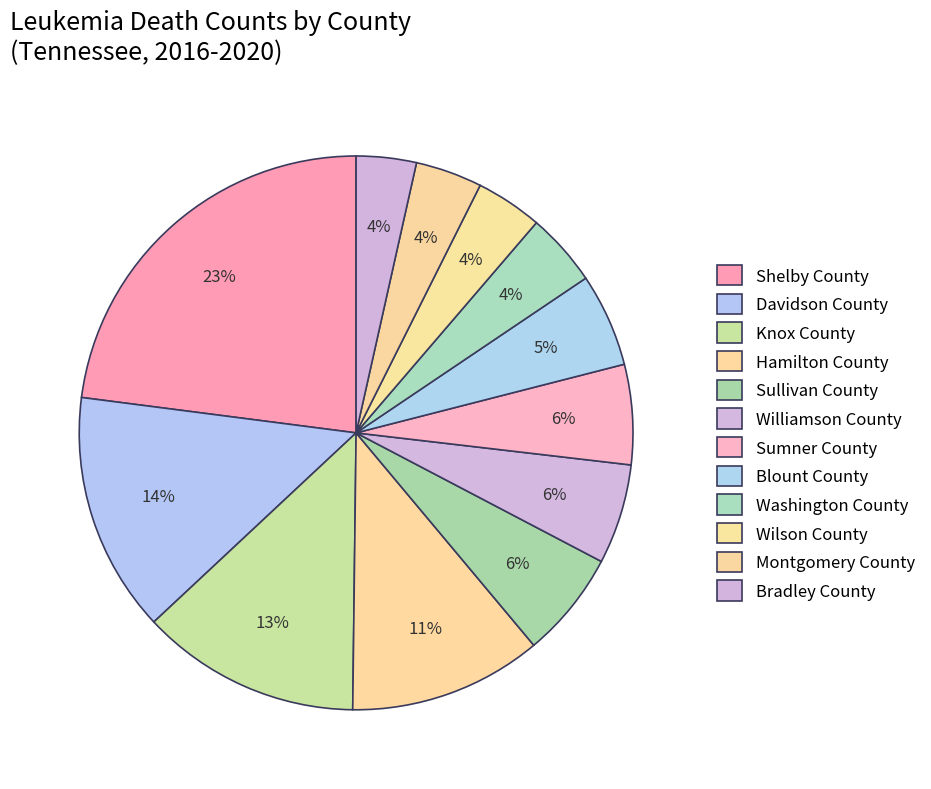

What portion of the pie excludes Knox County?

87.2%